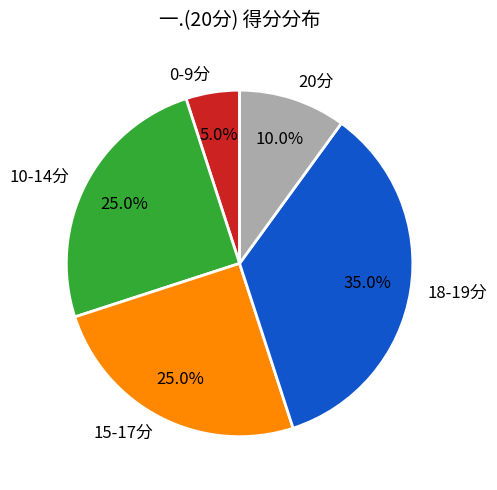

Which category has the smallest portion of the pie?

0-9分